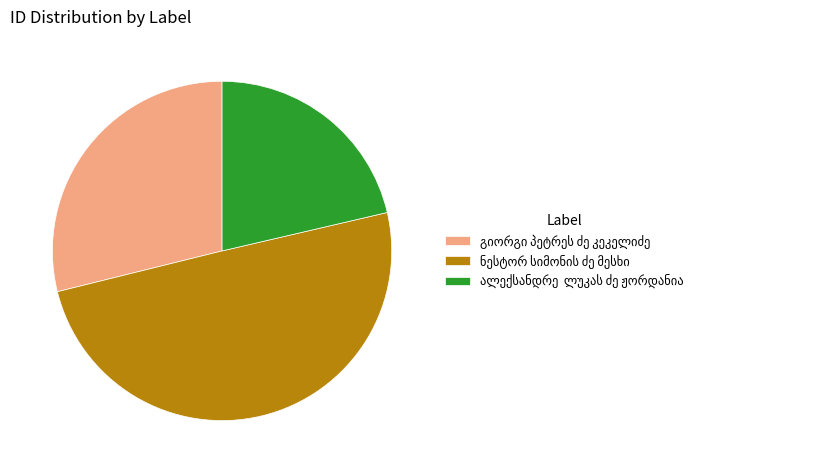

Count the number of slices in the pie.

3